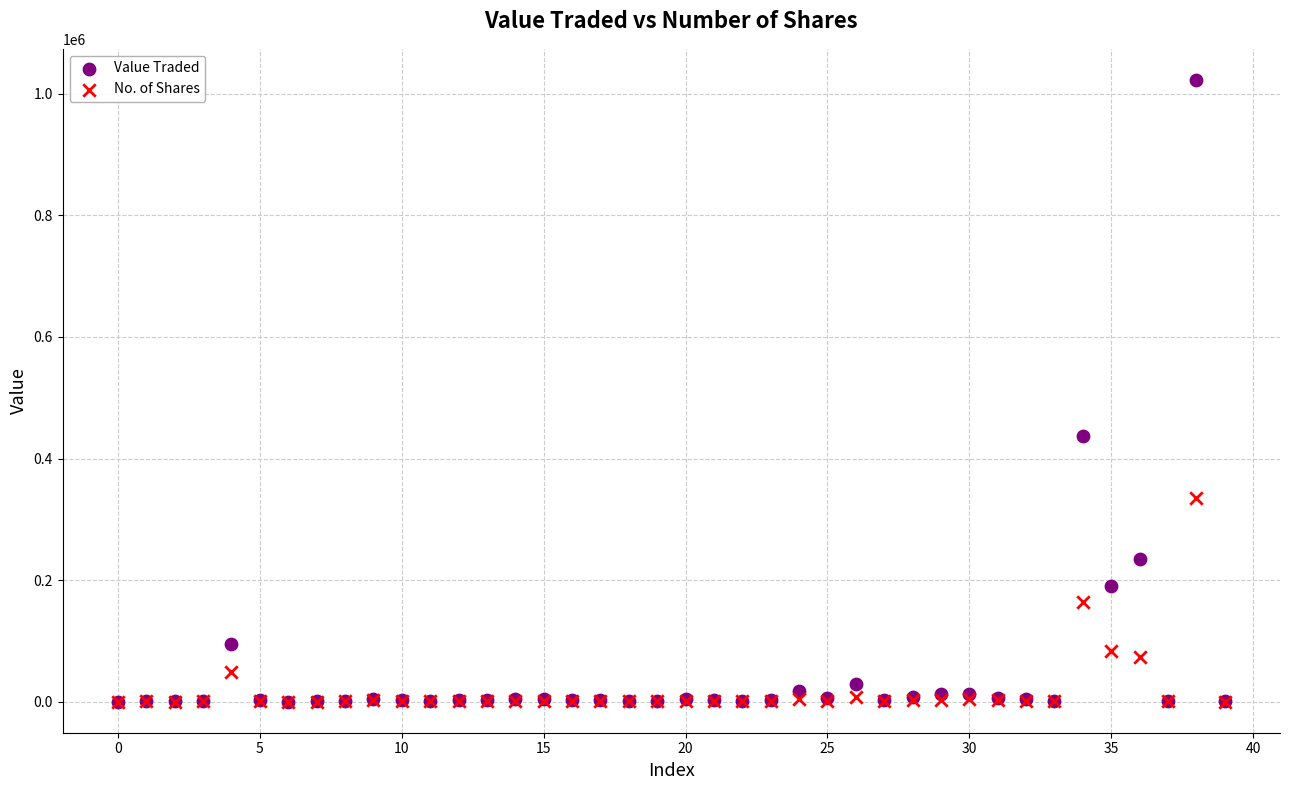

Across all series, what Y value is closest to 511458?

436976